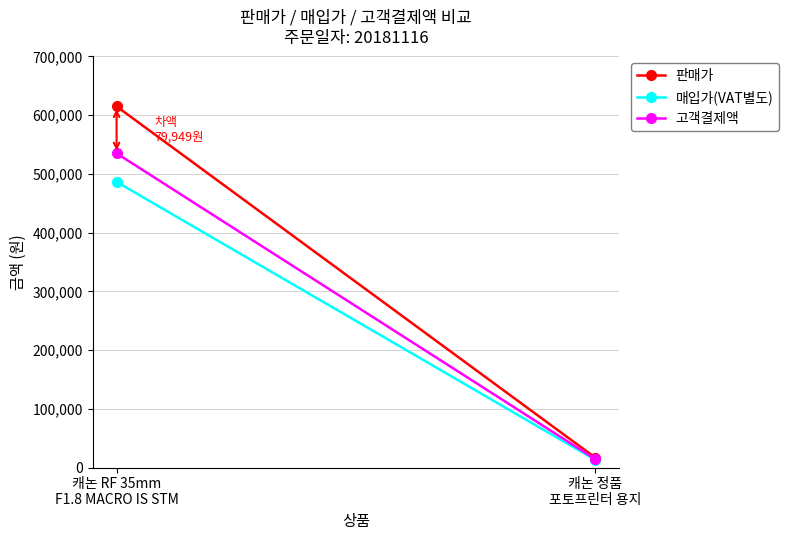

Reading left to right, list all the values displayed in this chart.

판매가: 캐논 RF 35mm
F1.8 MACRO IS STM=615000	캐논 정품
포토프린터 용지=17000
매입가(VAT별도): 캐논 RF 35mm
F1.8 MACRO IS STM=486410	캐논 정품
포토프린터 용지=13137
고객결제액: 캐논 RF 35mm
F1.8 MACRO IS STM=535051	캐논 정품
포토프린터 용지=14451